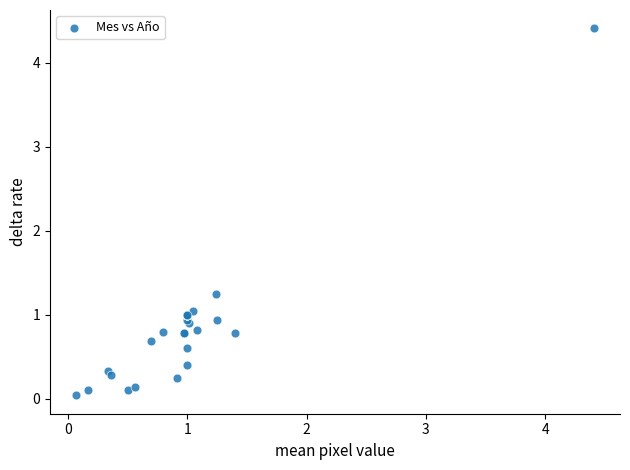

What Y value in the scatter plot is closest to 2?

1.2